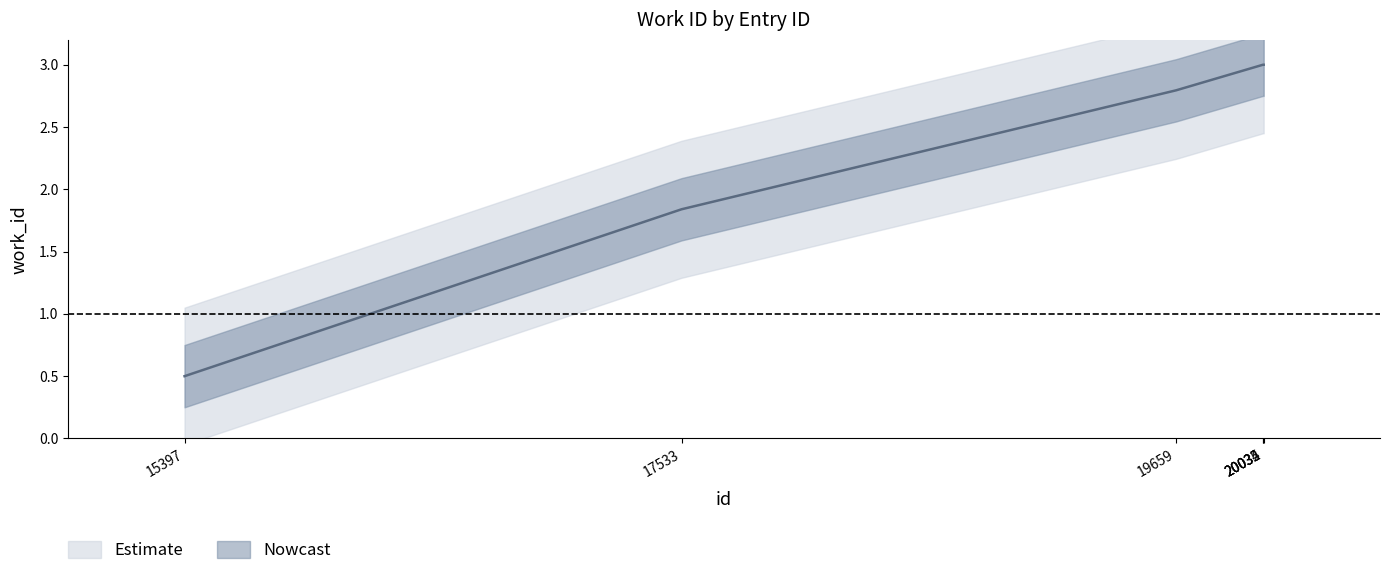

At which category does the chart reach its minimum across all series?

15397